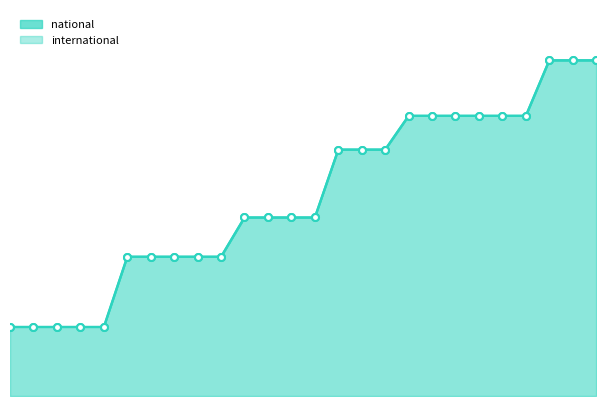

At which label does the data first exceed 11825?

2021-07-01